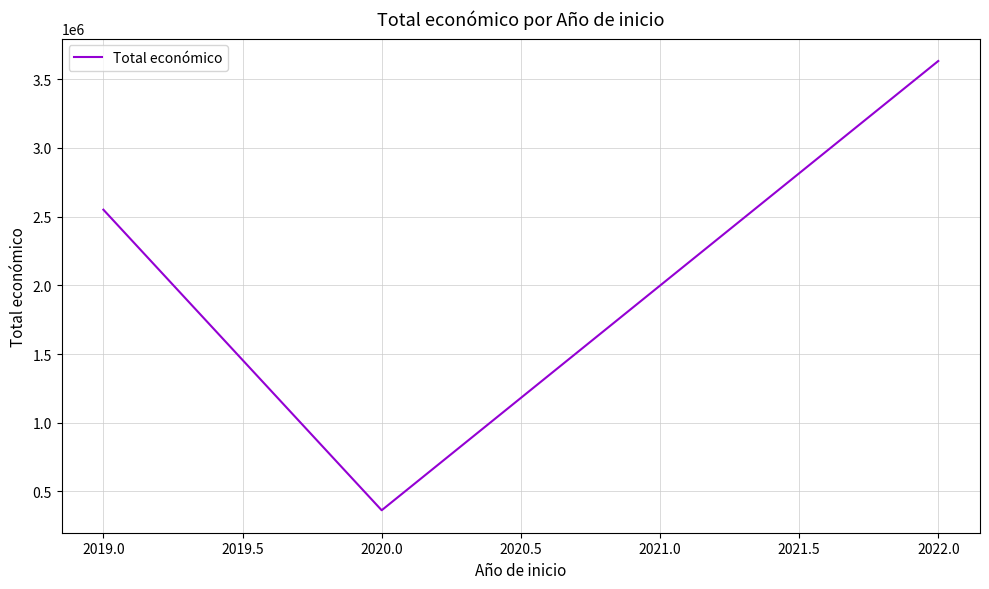

What is the change in value from 2019.0 to 2022.0?

+1081506